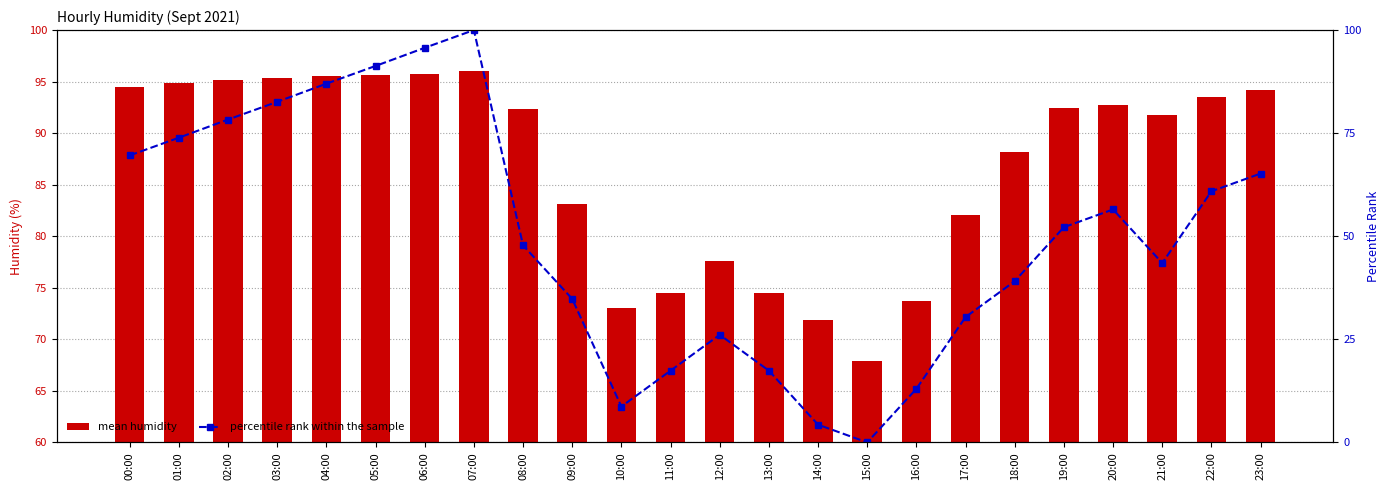

Is it true that percentile rank within the sample equals 17.4 at 11:00?

True